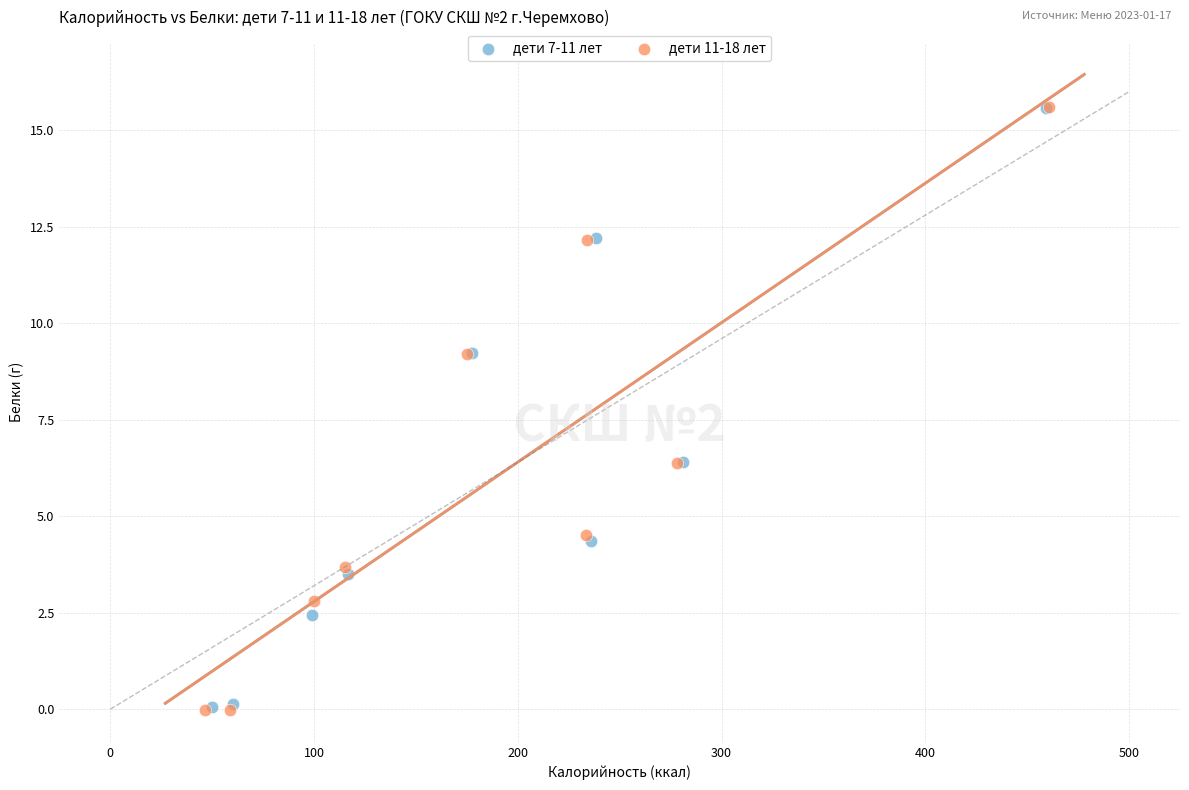

Which series has the widest spread of Y values?

дети 11-18 лет